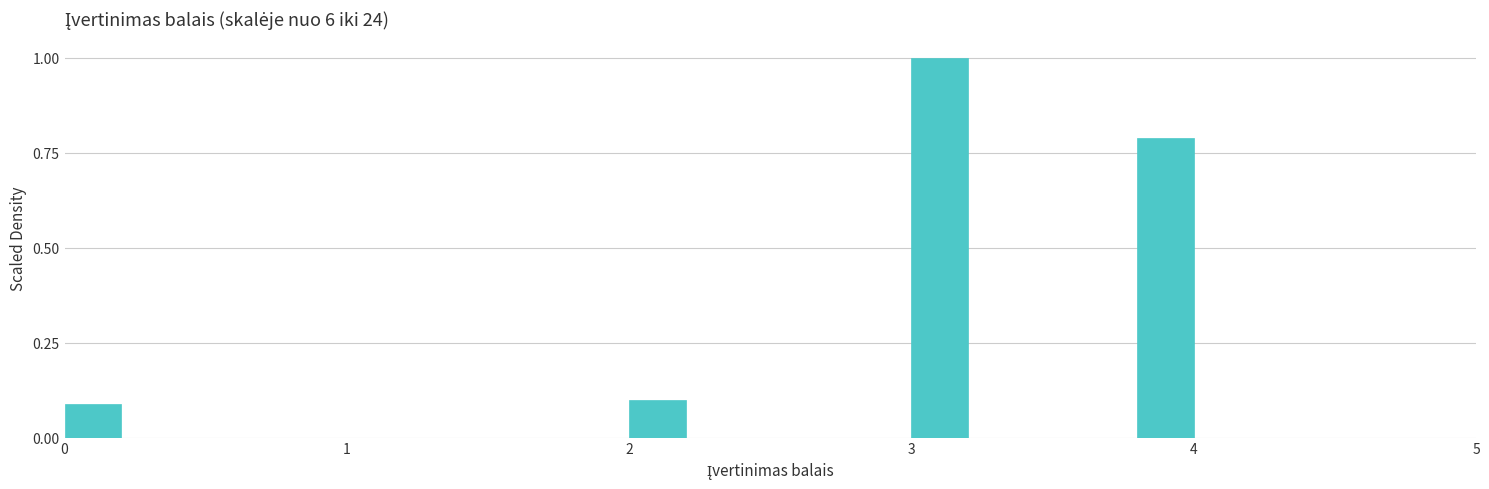

Read against the x-axis, roughly where is the centre of the tallest bar?

3.1